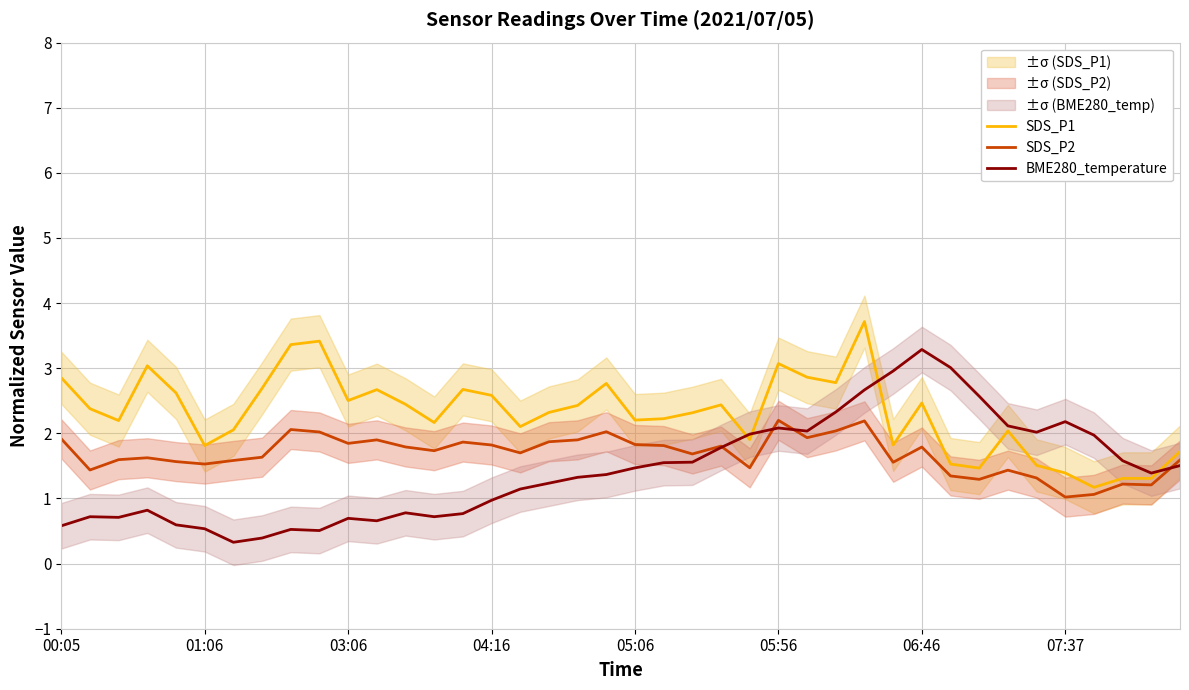

Rank the series by their average value, from lowest to highest.

BME280_temperature, SDS_P2, SDS_P1